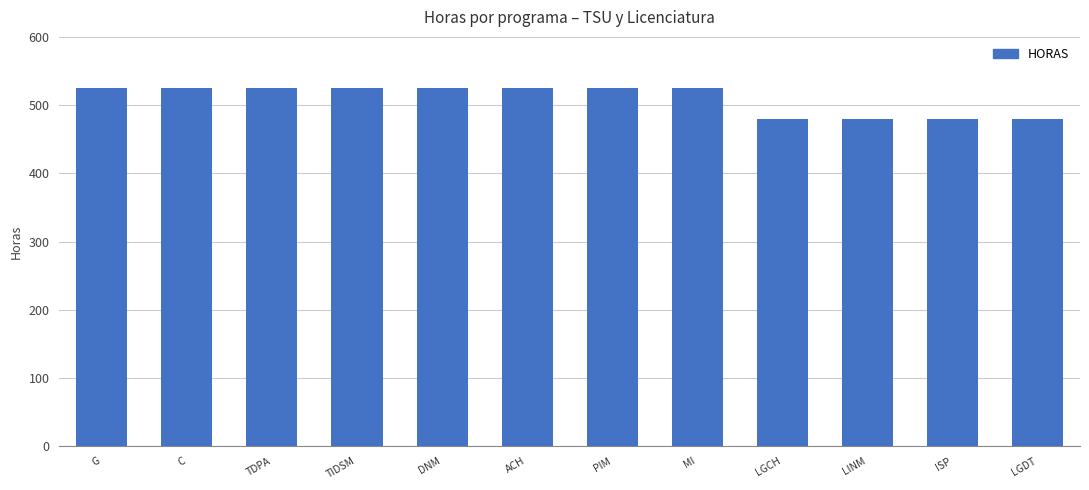

What is the difference between the maximum and minimum values?

45